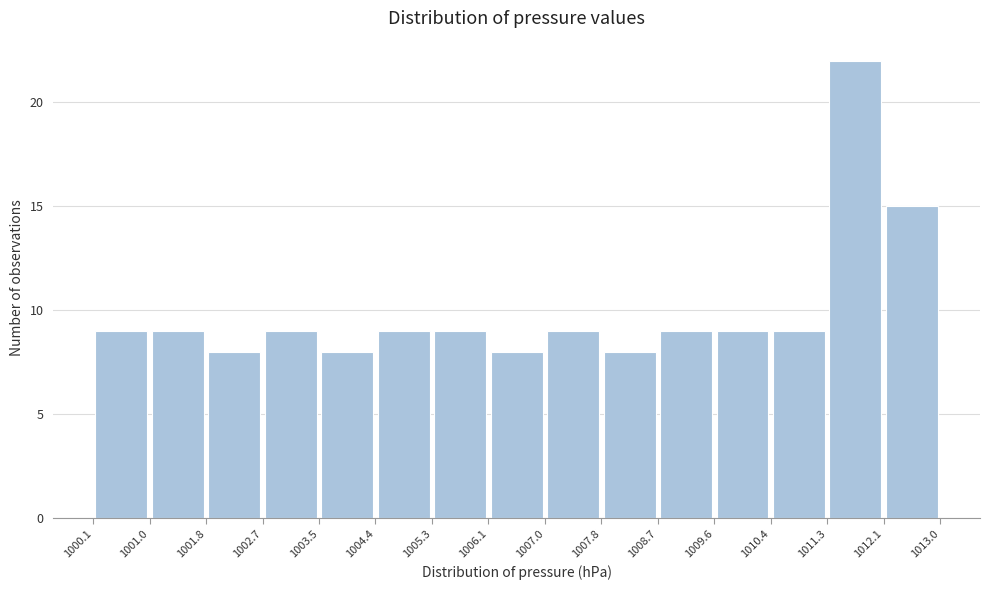

Reading left to right, transcribe this chart: for each bar, give the range it covers on the x-axis and its height. The values are not printed on the chart, so give them approximately, as read against the axis.

1000.1 to 1001.0: 9
1001.0 to 1001.8: 9
1001.8 to 1002.7: 8
1002.7 to 1003.5: 9
1003.5 to 1004.4: 8
1004.4 to 1005.3: 9
1005.3 to 1006.1: 9
1006.1 to 1007.0: 8
1007.0 to 1007.8: 9
1007.8 to 1008.7: 8
1008.7 to 1009.6: 9
1009.6 to 1010.4: 9
1010.4 to 1011.3: 9
1011.3 to 1012.1: 22
1012.1 to 1013.0: 15